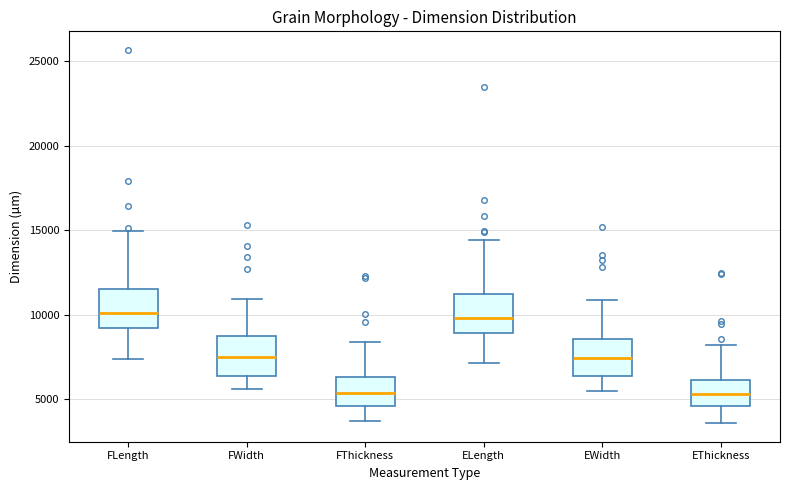

Reading left to right, read every box against the y-axis: the position of its median line, the range the box covers, and the ends of its whiskers. The values are not printed on the chart, so give them approximately, as read against the axis.

FLength: median 10000, box 9000 to 11500, whiskers 7500 to 15000
FWidth: median 7500, box 6500 to 8500, whiskers 5500 to 11000
FThickness: median 5500, box 4500 to 6500, whiskers 3500 to 8500
ELength: median 10000, box 9000 to 11000, whiskers 7000 to 14500
EWidth: median 7500, box 6500 to 8500, whiskers 5500 to 11000
EThickness: median 5500, box 4500 to 6000, whiskers 3500 to 8000